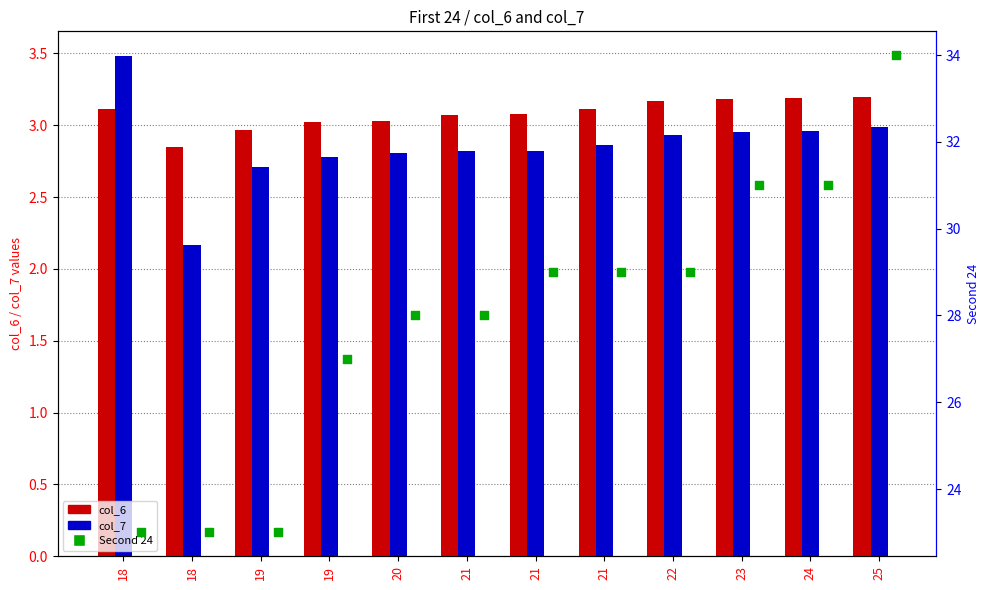

Which series contains the highest Y value?

Second 24